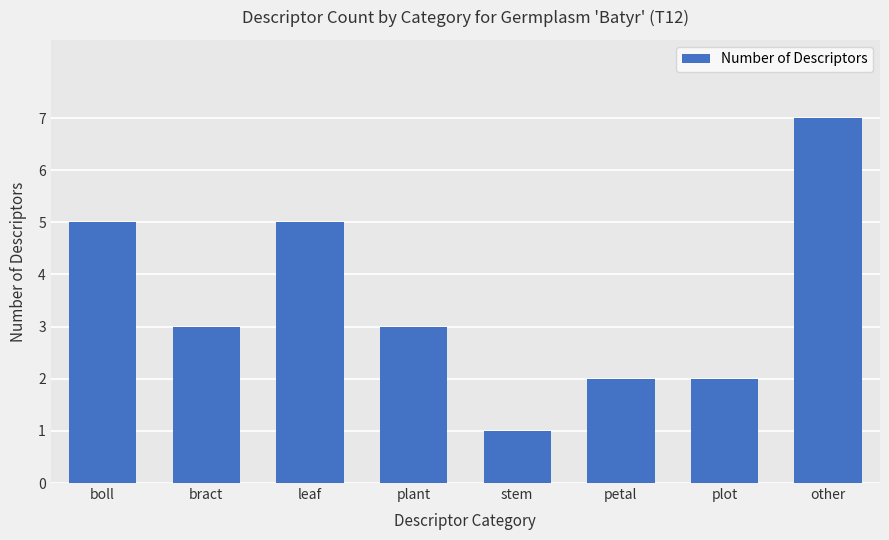

Reading left to right, extract all data points from this chart.

boll=5	bract=3	leaf=5	plant=3	stem=1	petal=2	plot=2	other=7